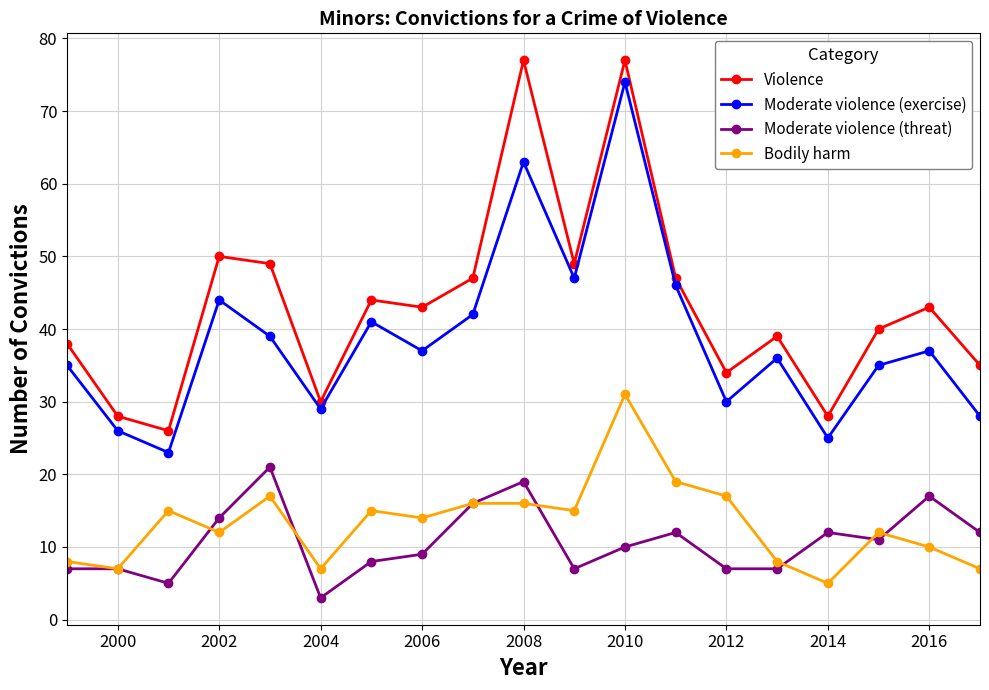

What is the value of the Moderate violence (threat) point at the 13th from the left?

12